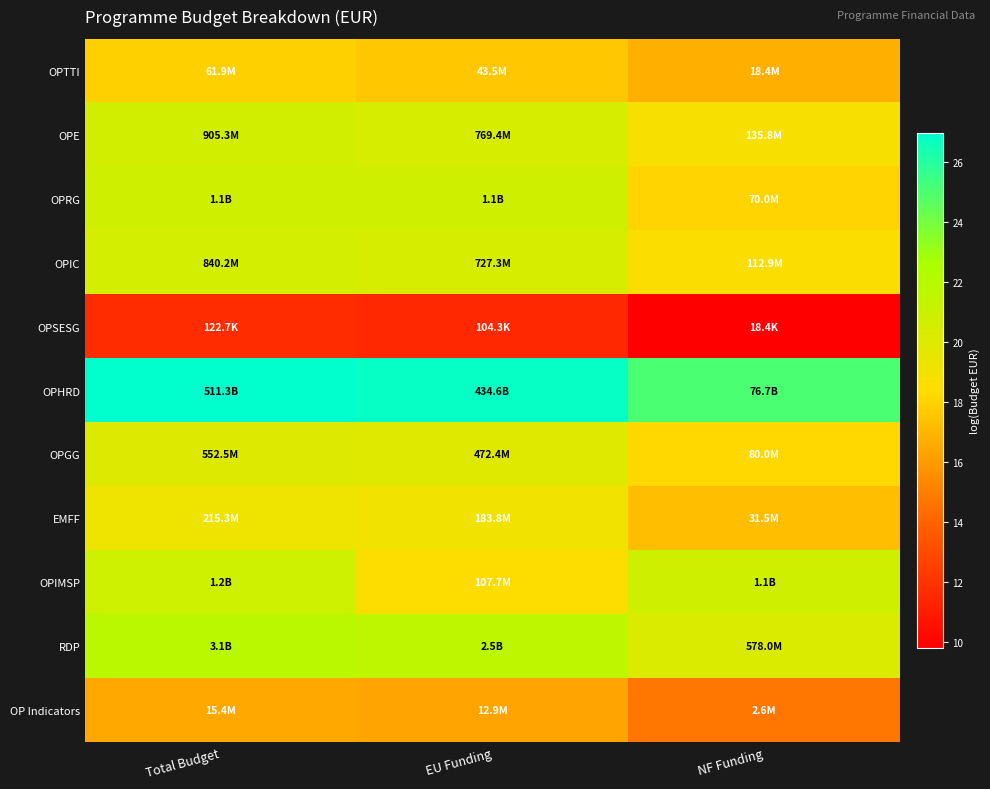

Reading left to right, list all the values displayed in this chart.

OPTTI: Total Budget=17.9	EU Funding=17.6	NF Funding=16.7
OPE: Total Budget=20.6	EU Funding=20.5	NF Funding=18.7
OPRG: Total Budget=20.8	EU Funding=20.8	NF Funding=18.1
OPIC: Total Budget=20.5	EU Funding=20.4	NF Funding=18.5
OPSESG: Total Budget=11.7	EU Funding=11.6	NF Funding=9.8
OPHRD: Total Budget=27.0	EU Funding=26.8	NF Funding=25.1
OPGG: Total Budget=20.1	EU Funding=20.0	NF Funding=18.2
EMFF: Total Budget=19.2	EU Funding=19.0	NF Funding=17.3
OPIMSP: Total Budget=20.9	EU Funding=18.5	NF Funding=20.8
RDP: Total Budget=21.8	EU Funding=21.6	NF Funding=20.2
OP Indicators: Total Budget=16.6	EU Funding=16.4	NF Funding=14.8